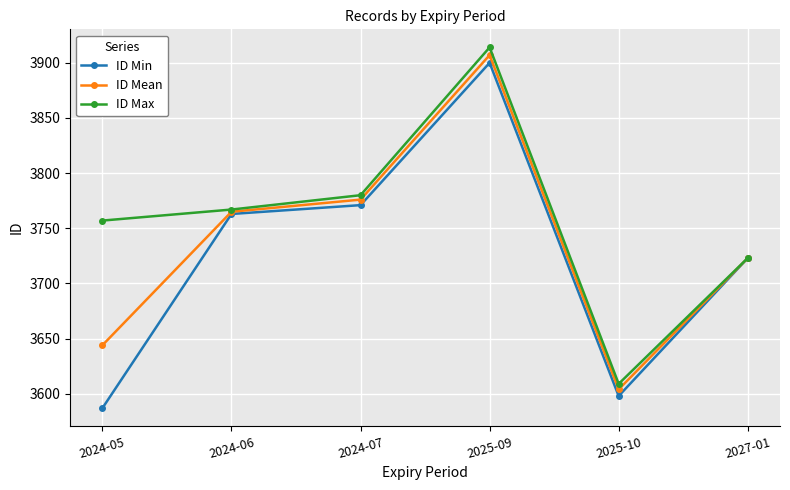

How many lines are shown in the chart?

3